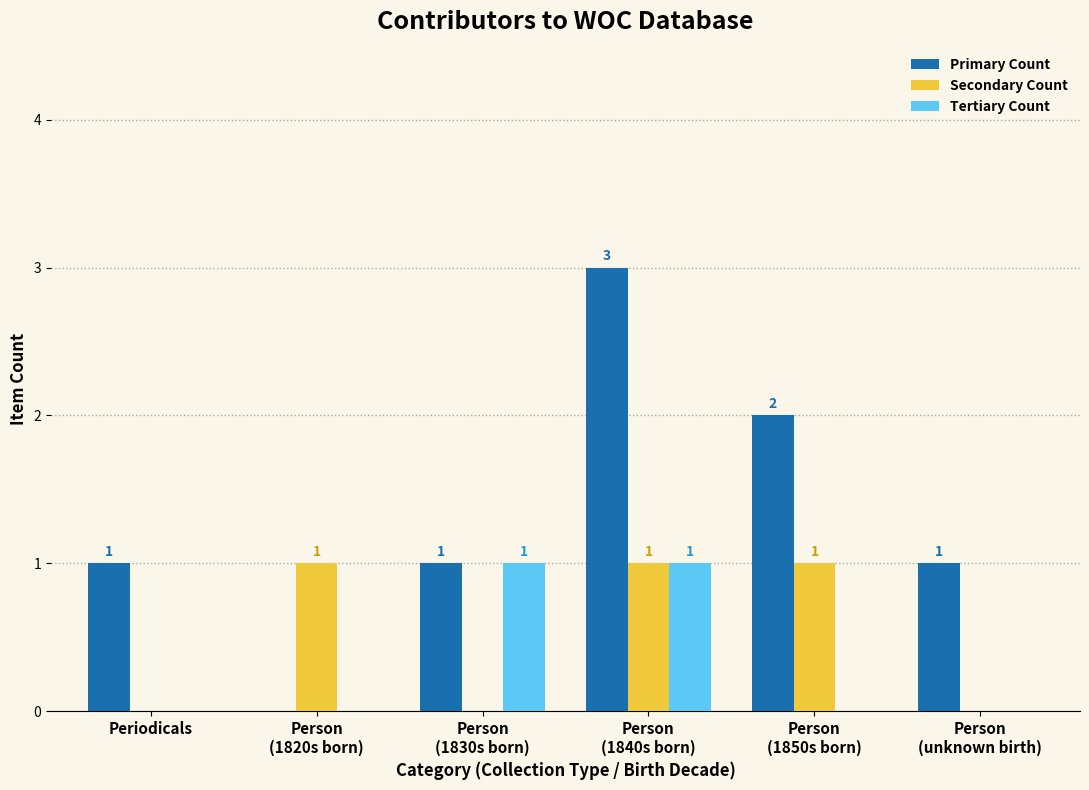

Which series has the largest total across all categories?

Primary Count